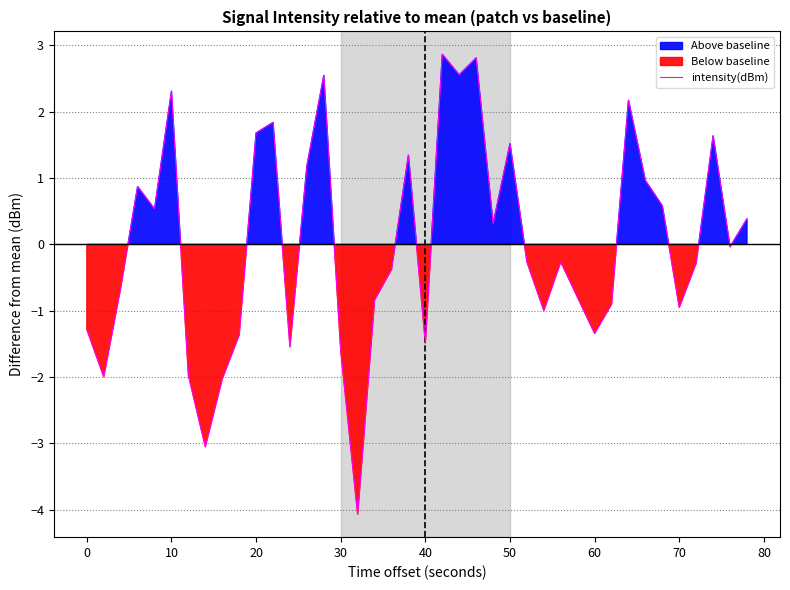

What is the lowest value of the intensity(dBm) series?

-4.1